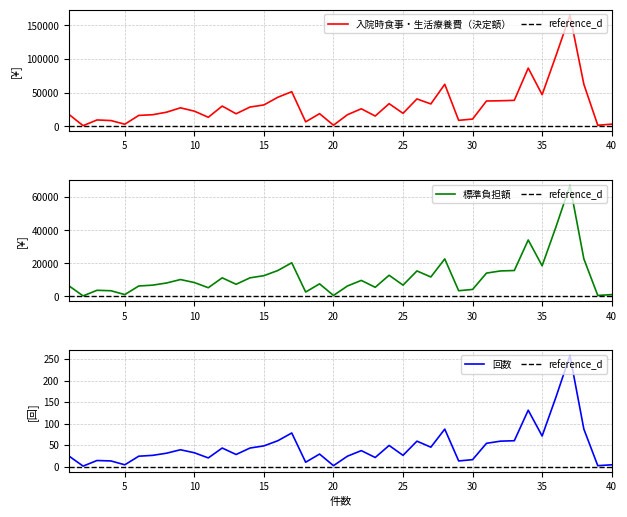

Count the number of data series in this chart.

3